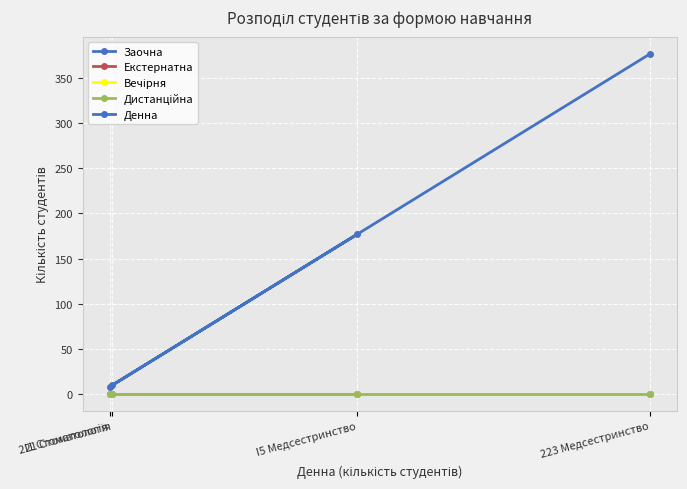

Where is Заочна nearest to the value 0?

I1 Стоматологія